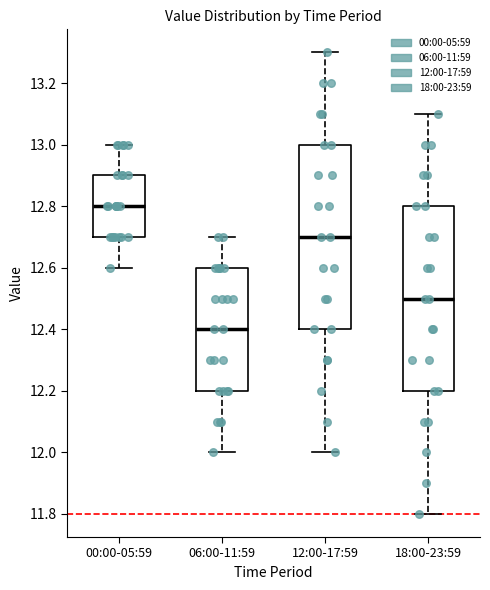

Where does the lower whisker of the box for 00:00-05:59 end on the y-axis? The values are not printed on the chart, so give them approximately, as read against the axis.

12.6